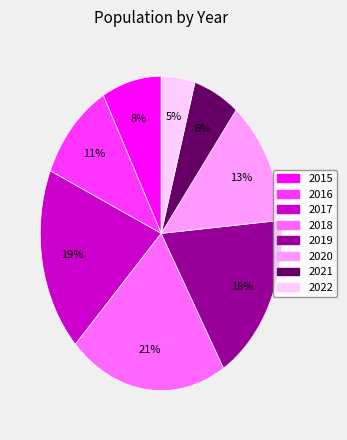

How many slices are in this pie chart?

8